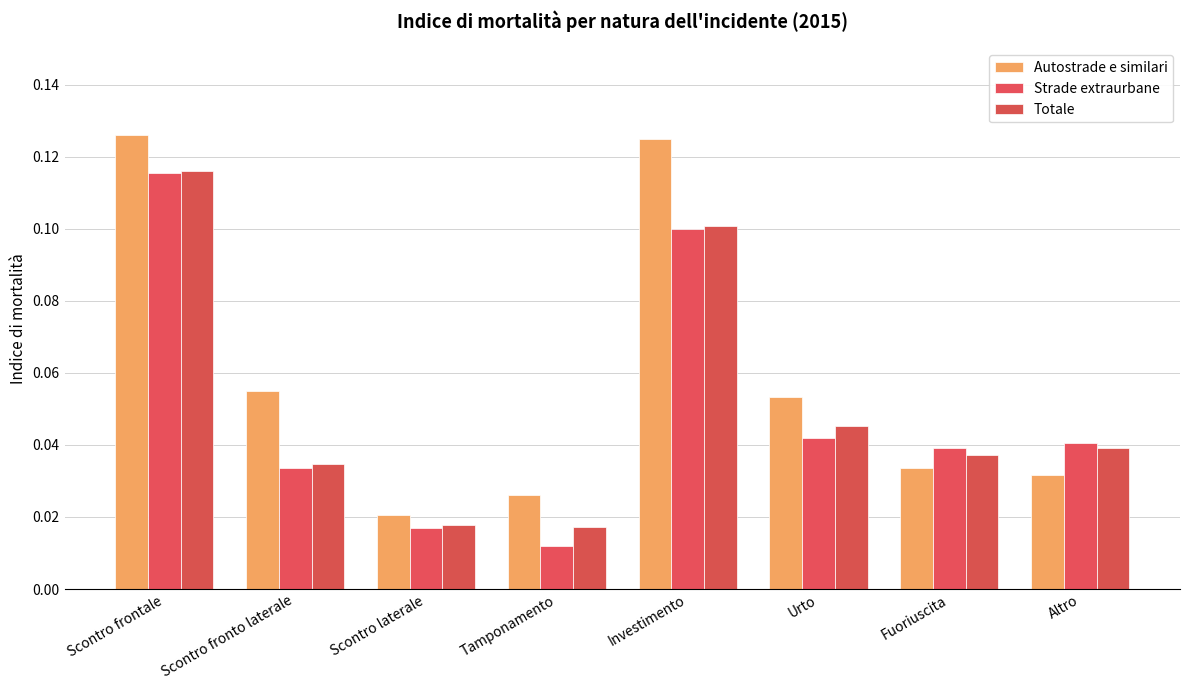

Are the bars horizontal?

No